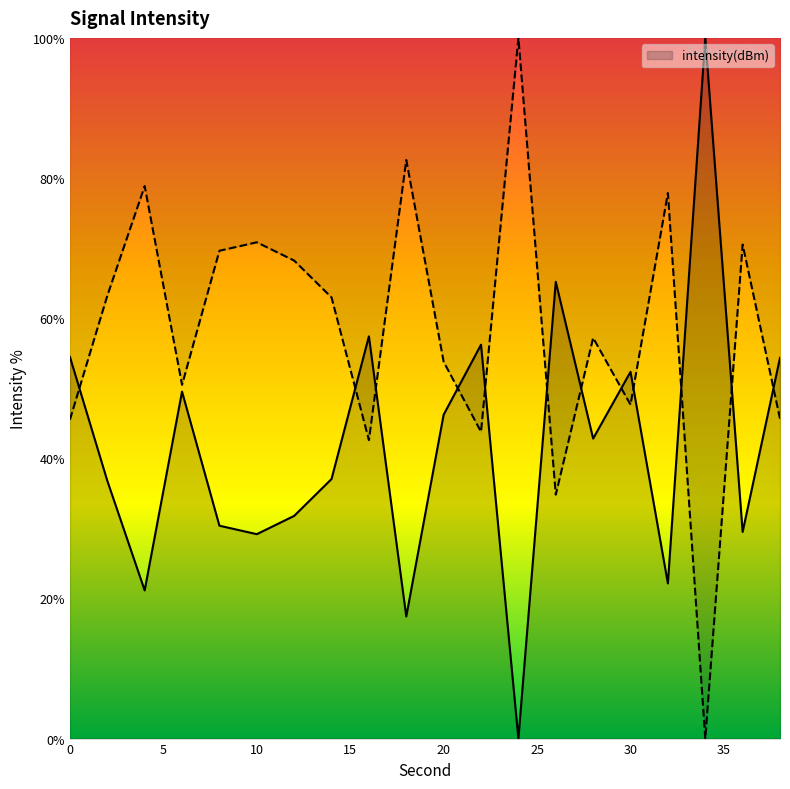

The value at 26 is 65.2. True or false?

True